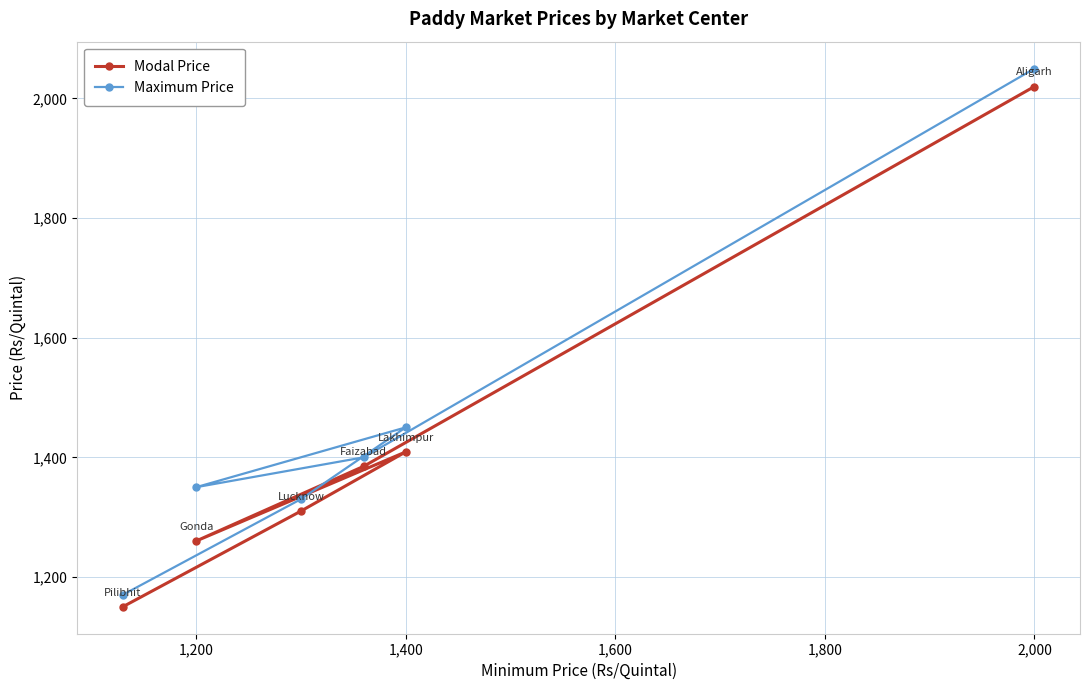

What is the maximum value shown in the chart?

2050